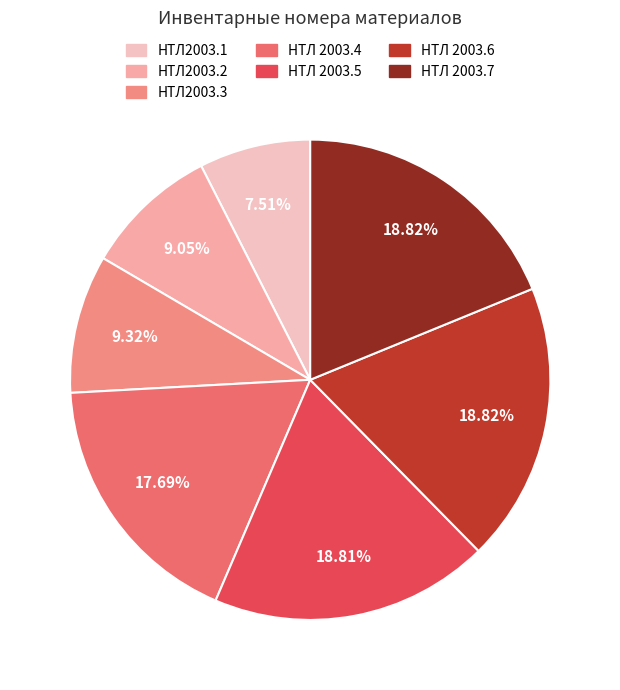

How much of the chart is everything except НТЛ 2003.7?

81.2%